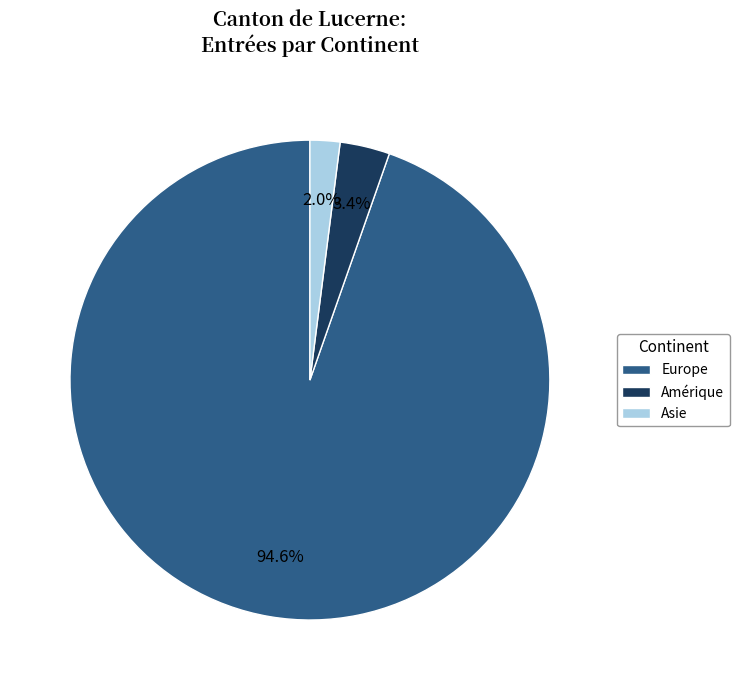

What percentage is NOT represented by Asie?

98.0%